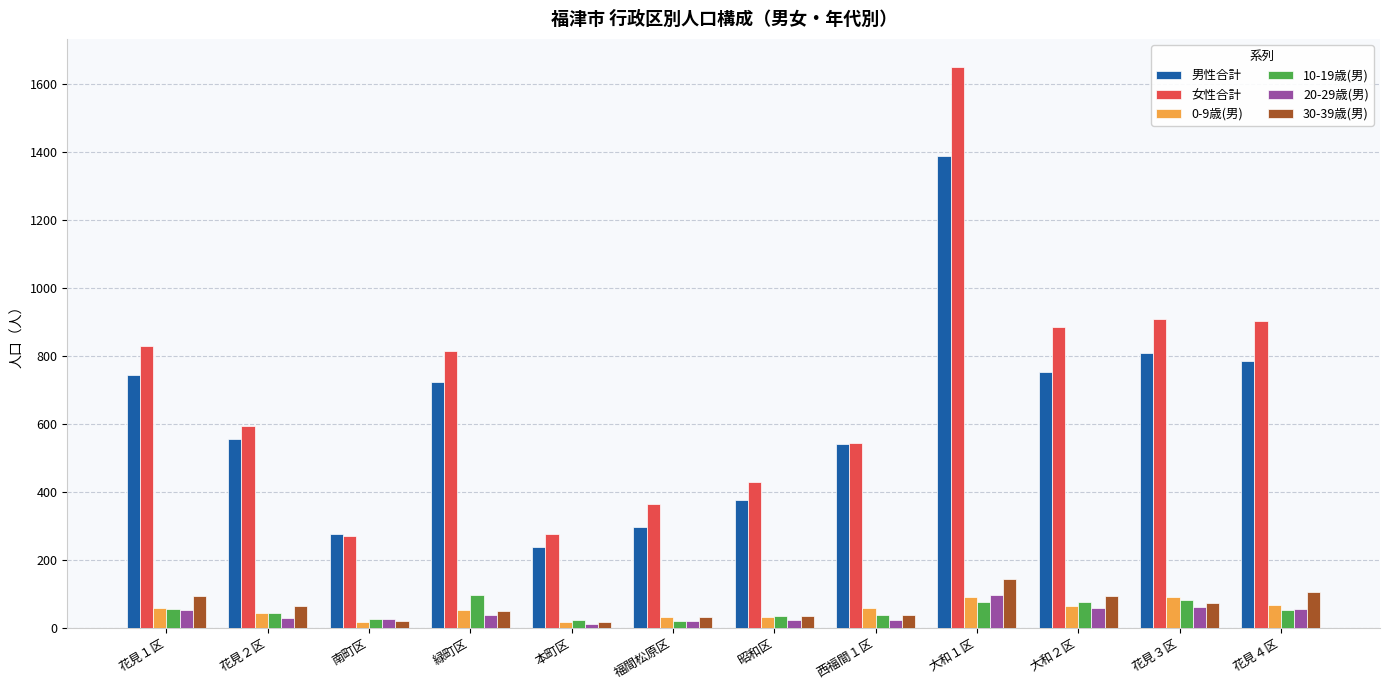

Which series has the largest total across all categories?

女性合計